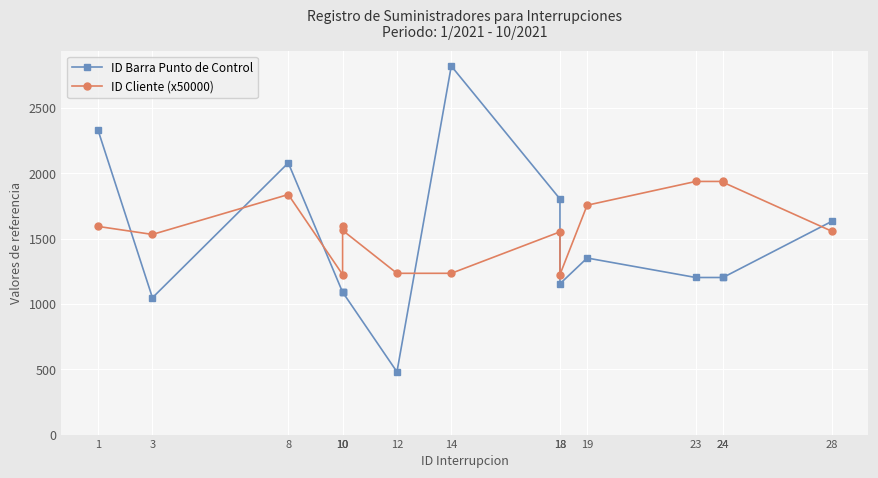

Read the ID Cliente (x50000) value at 1.

1592.8